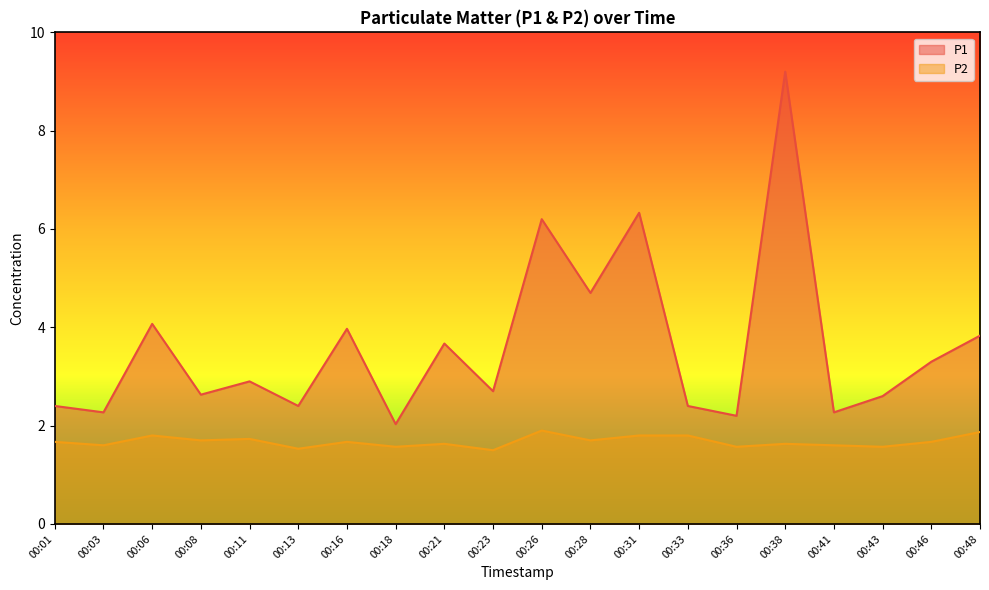

Rank the series at 00:06 from lowest to highest value.

P2, P1